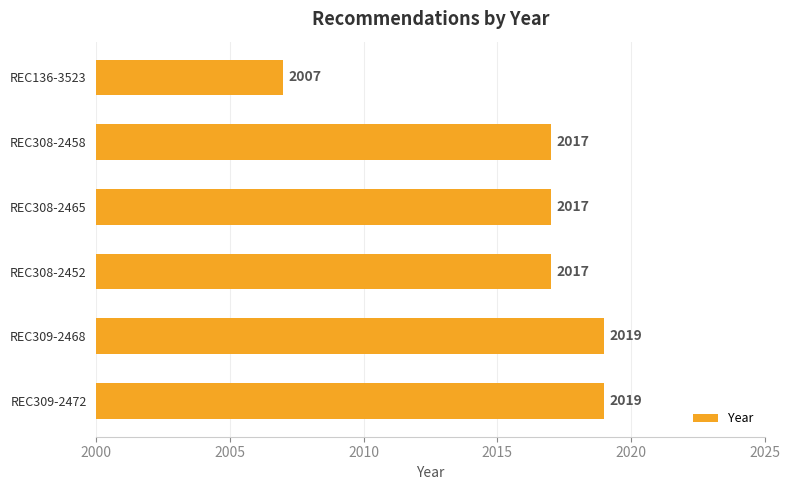

Are the bars horizontal?

Yes